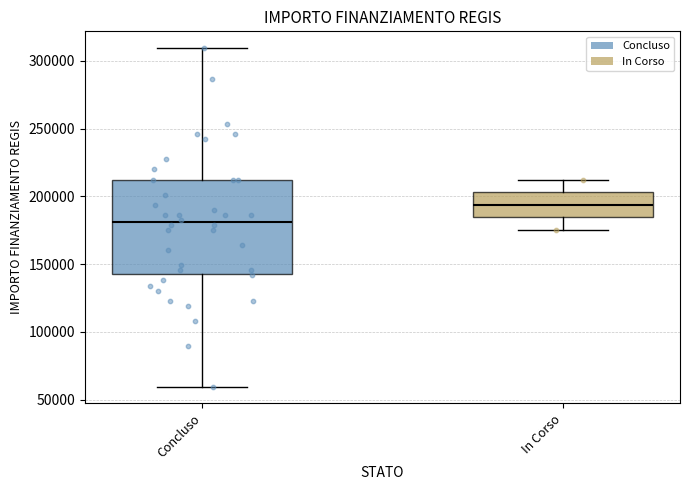

Reading left to right, read every box against the y-axis: the position of its median line, the range the box covers, and the ends of its whiskers. The values are not printed on the chart, so give them approximately, as read against the axis.

Concluso: median 180000, box 145000 to 210000, whiskers 60000 to 310000
In Corso: median 195000, box 185000 to 205000, whiskers 175000 to 210000